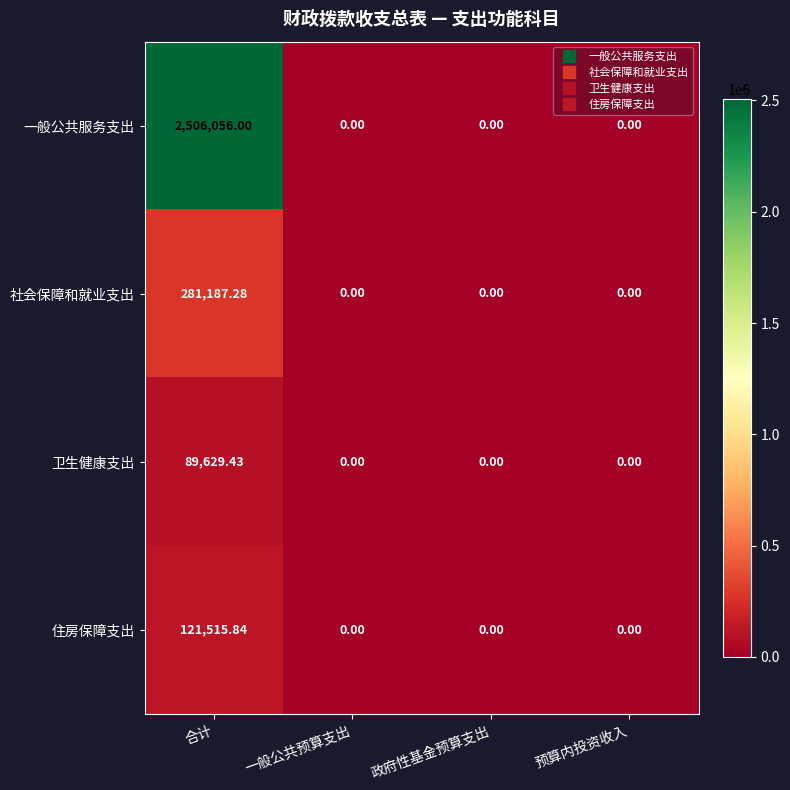

Between 合计 and 政府性基金预算支出, which series saw the biggest shift?

一般公共服务支出